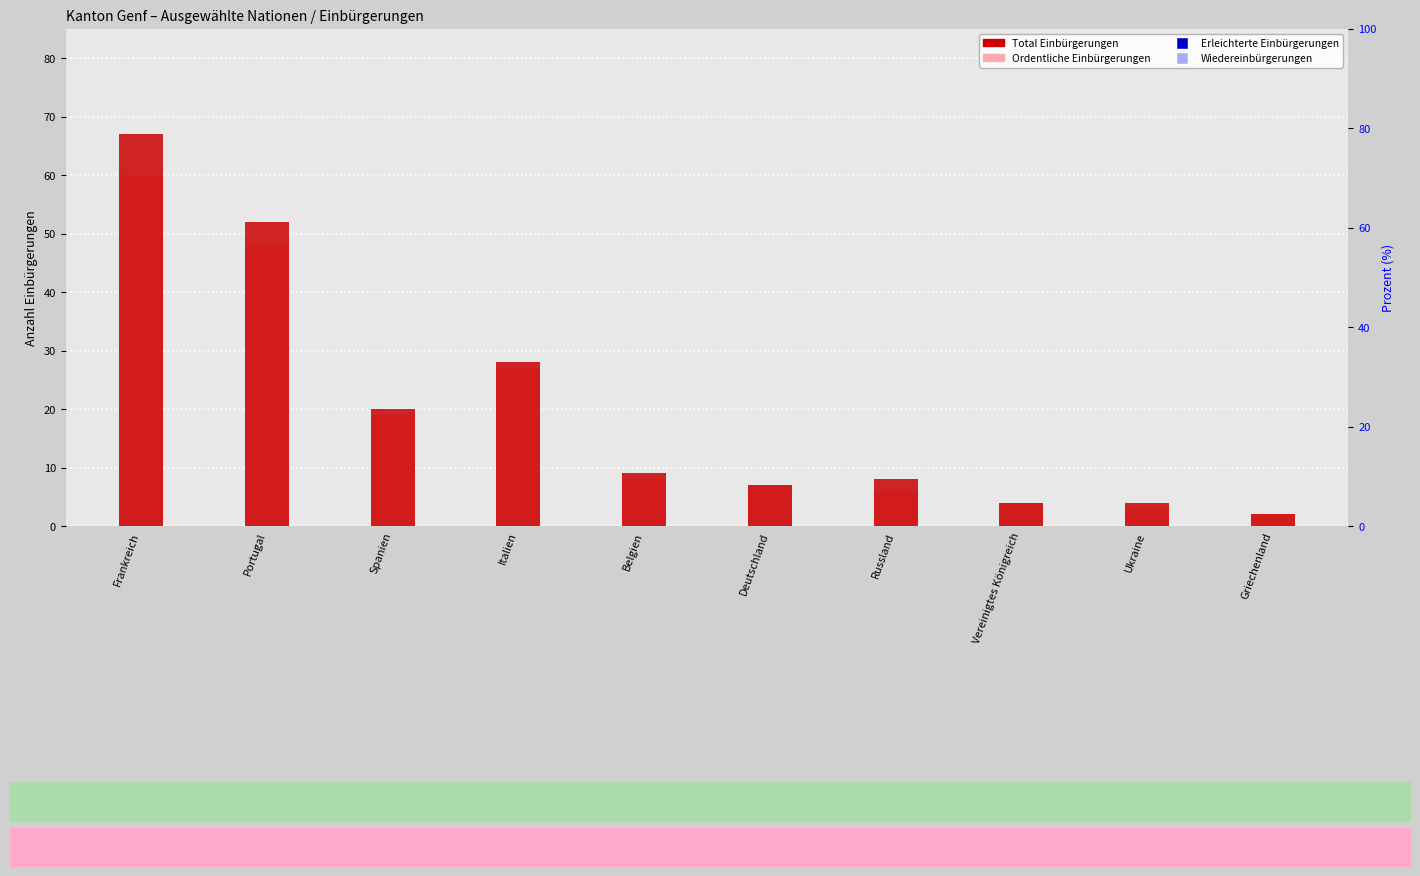

Which series has the widest spread of Y values?

Total Einbürgerungen